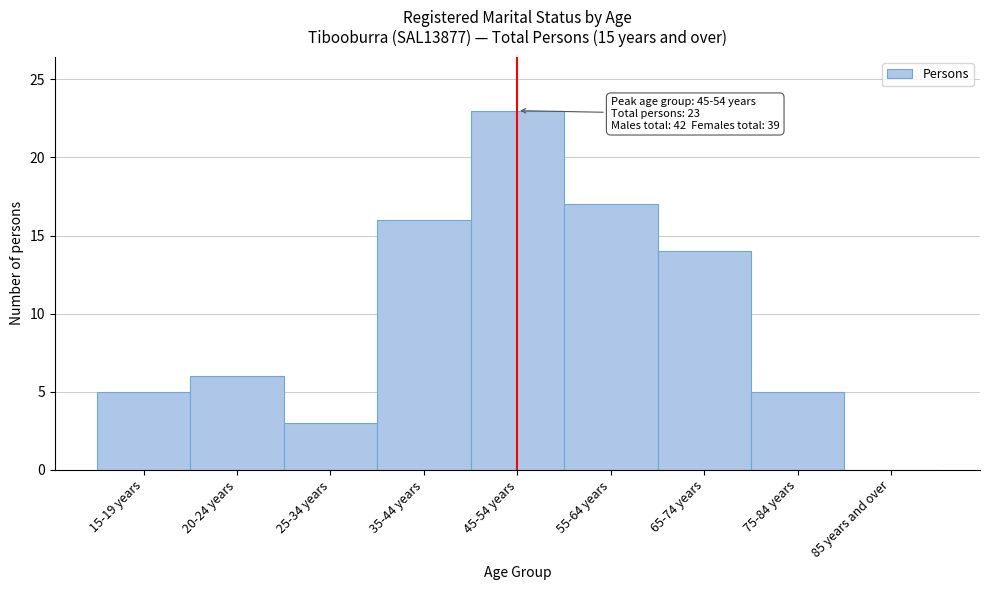

Reading left to right, extract all data points from this chart.

15-19 years=5	20-24 years=6	25-34 years=3	35-44 years=16	45-54 years=23	55-64 years=17	65-74 years=14	75-84 years=5	85 years and over=0